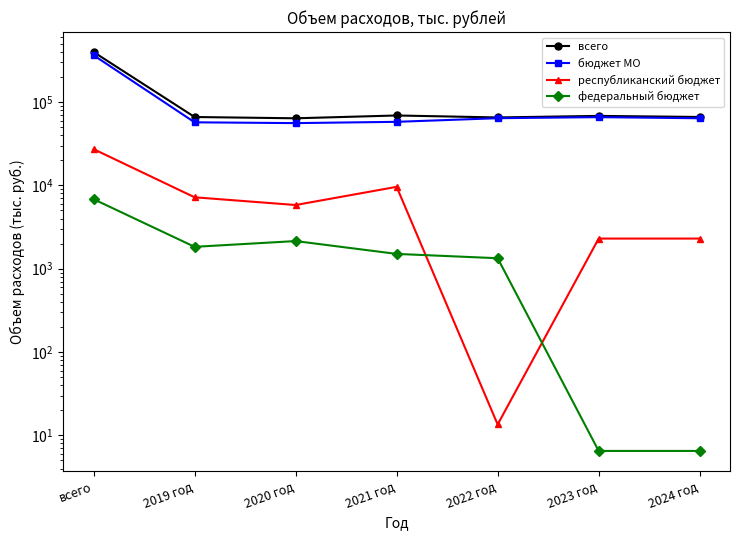

What position from the left is всего?

1